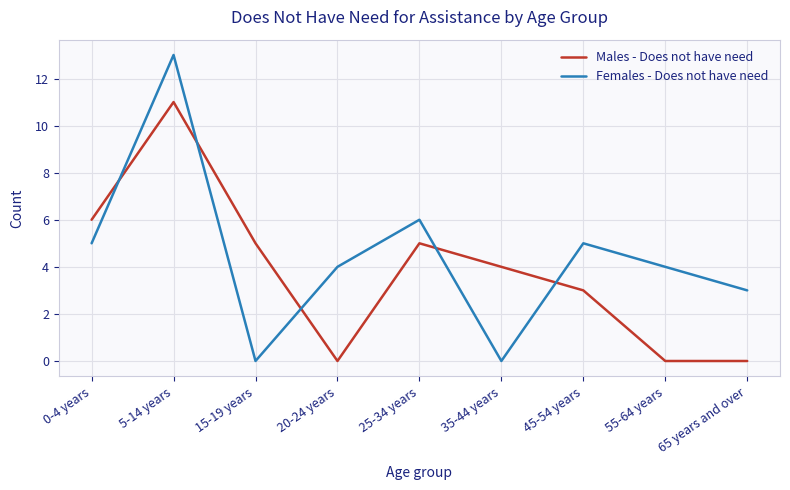

Which series has the widest spread of values?

Females - Does not have need